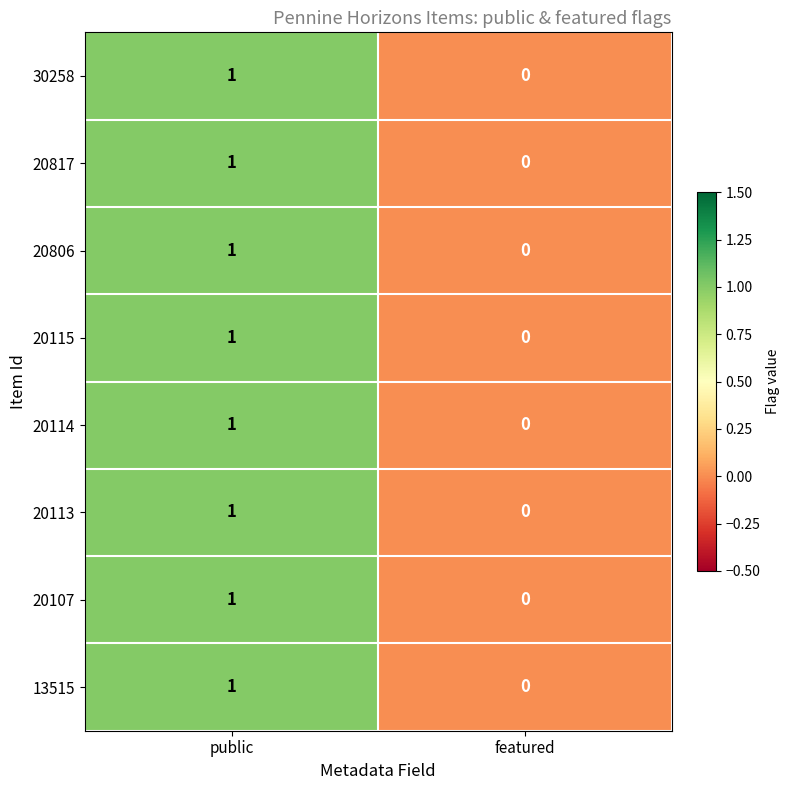

The value of 20113 at featured is 1. True or false?

False